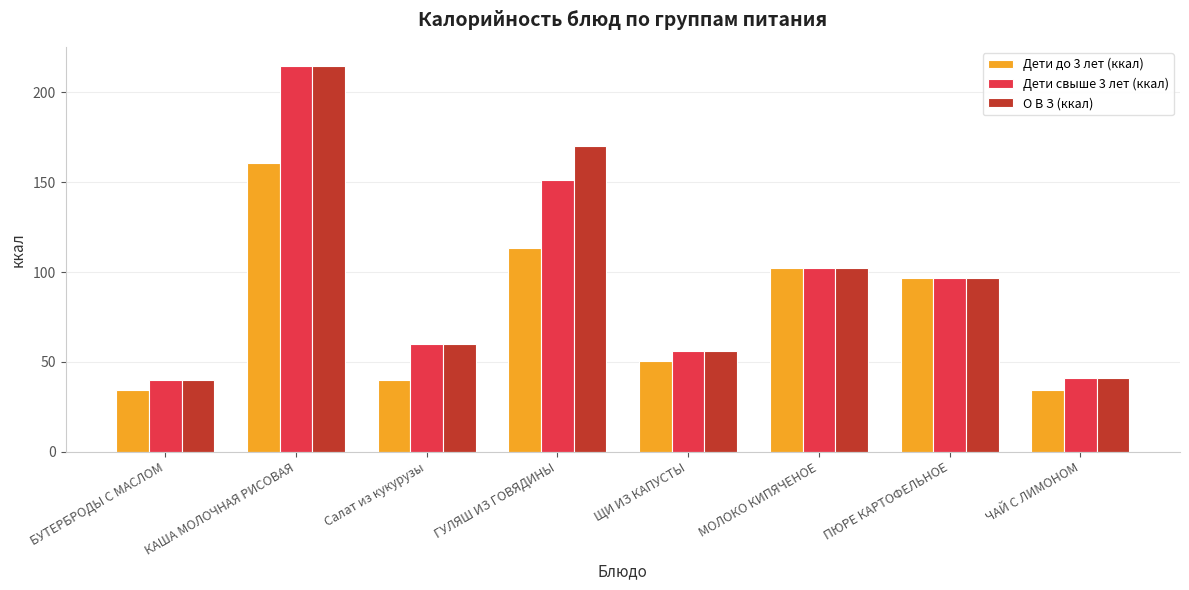

What is the label of the 2nd bar from the right?

ПЮРЕ КАРТОФЕЛЬНОЕ